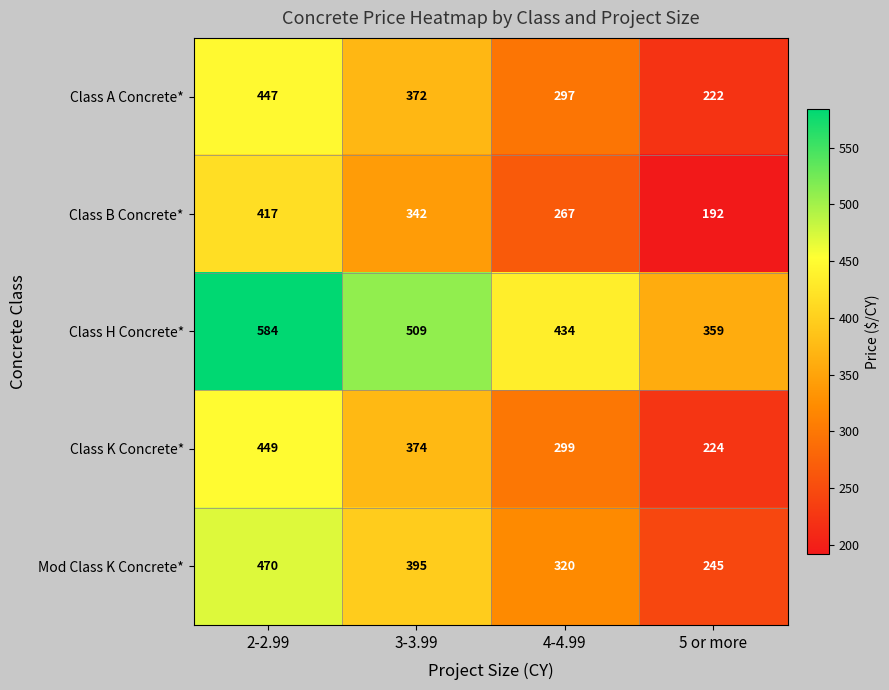

How many data points does each series have?

4